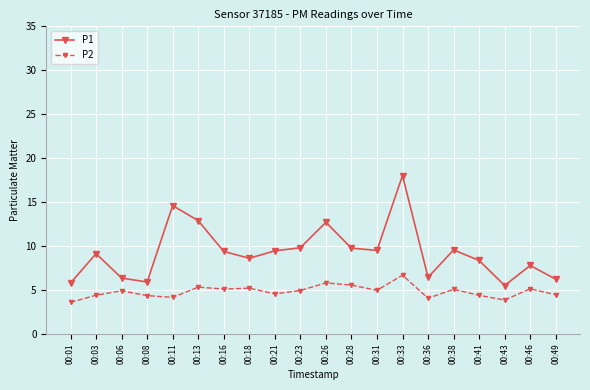

Is it true that P2 equals 4.2 at 00:11?

True